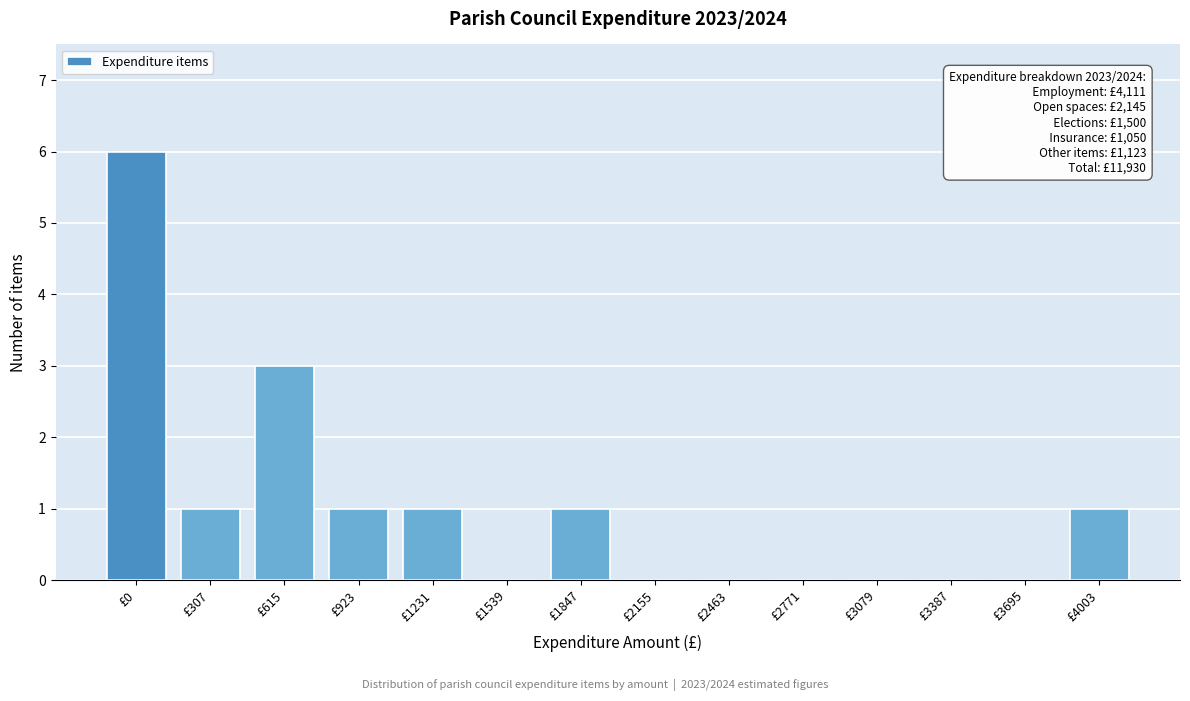

Reading right to left, what are all the values shown in this chart?

£4003=1	£3695=0	£3387=0	£3079=0	£2771=0	£2463=0	£2155=0	£1847=1	£1539=0	£1231=1	£923=1	£615=3	£307=1	£0=6